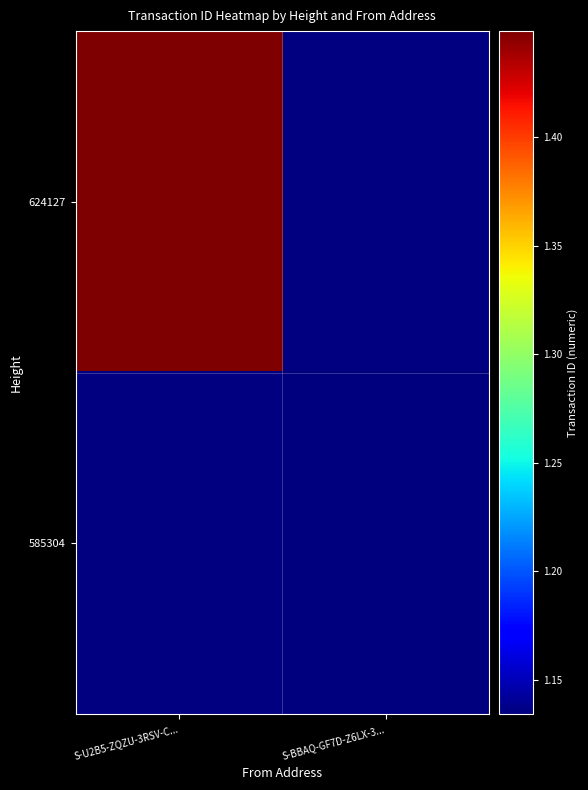

Is the value of 585304 at S-BBAQ-GF7D-Z6LX-3... greater than the value of 624127 at S-BBAQ-GF7D-Z6LX-3...?

No